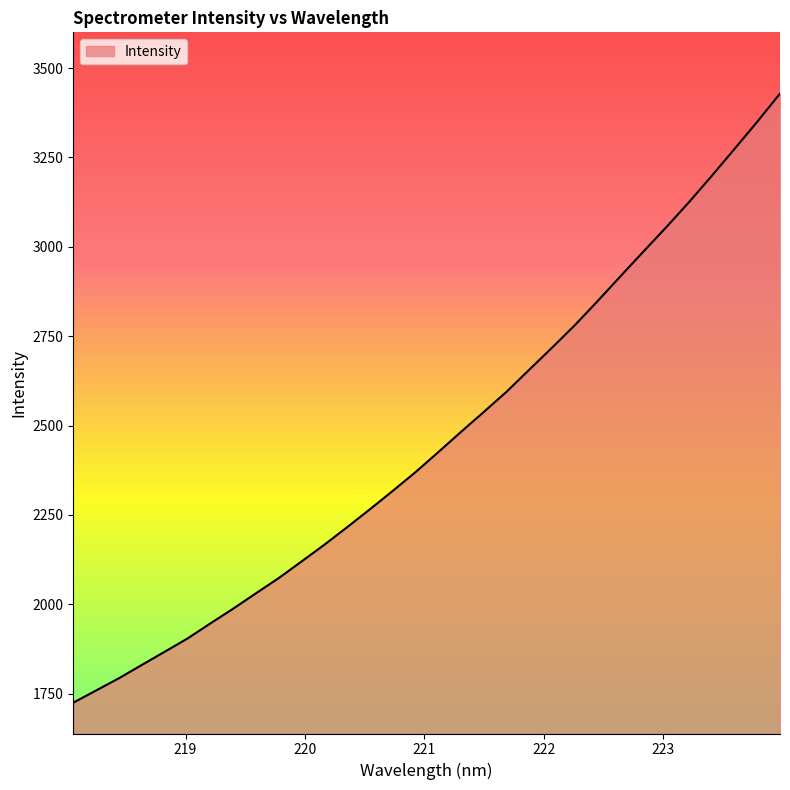

What is the minimum value shown in the chart?

1724.7